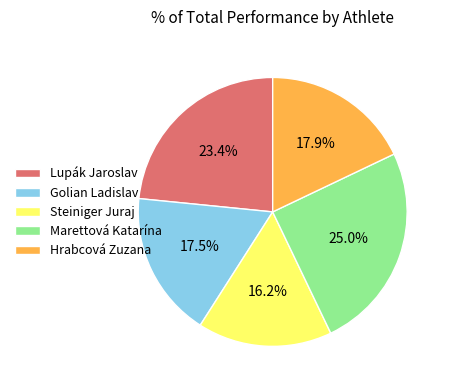

What percentage is the Lupák Jaroslav slice, to the nearest percent?

23%